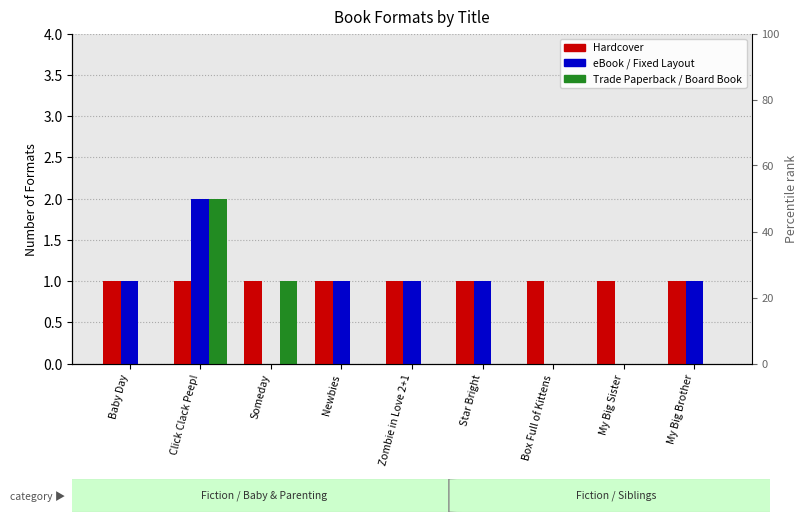

The value of Trade Paperback/Board at My Big Sister is -1. True or false?

False